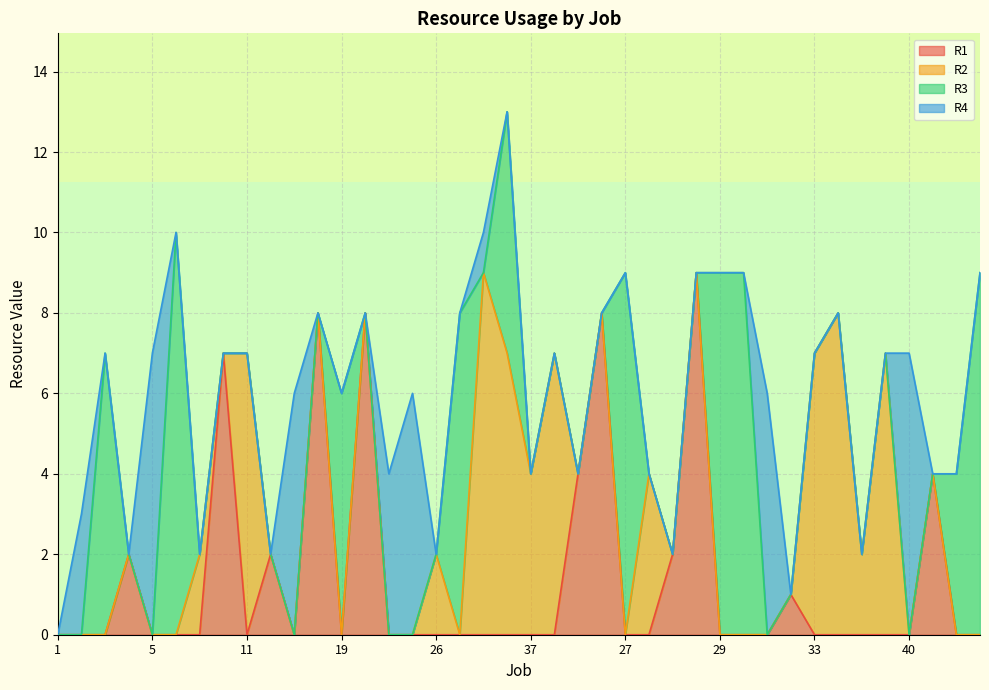

The value of R3 at 62 is 0. True or false?

True